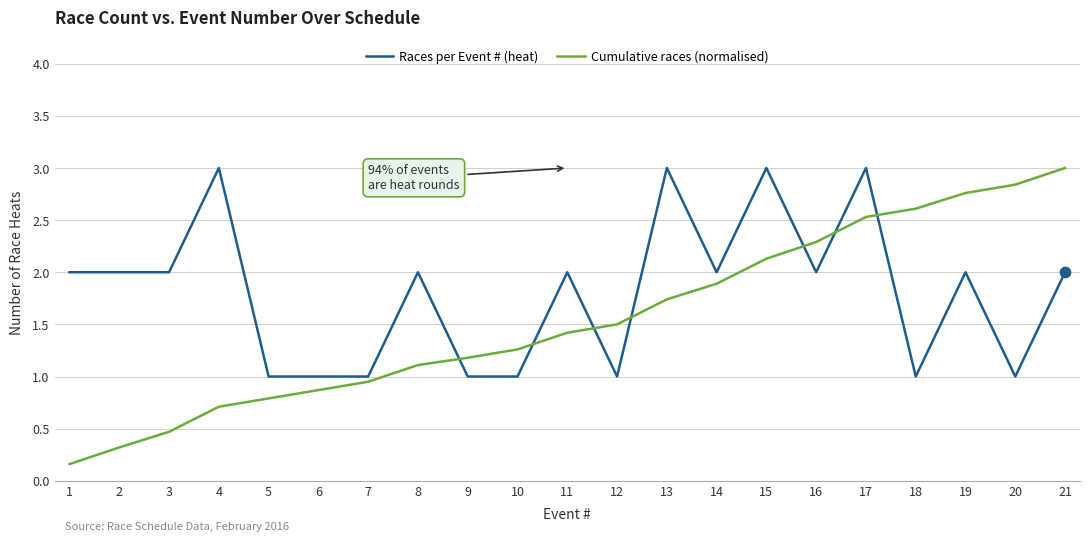

Which series has the largest total across all categories?

Races per Event # (heat)